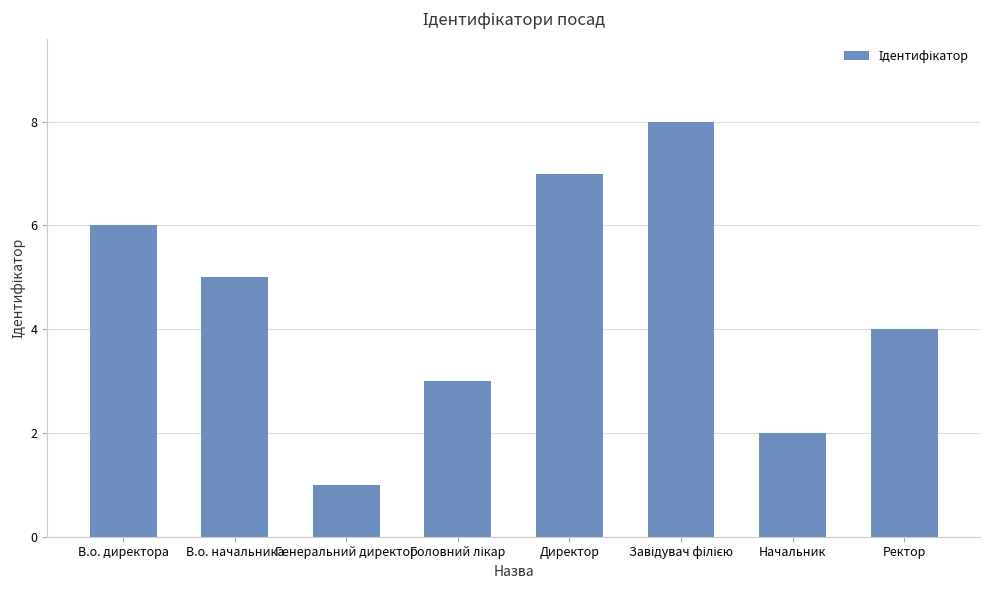

What is the difference between the values at Директор and Генеральний директор?

6